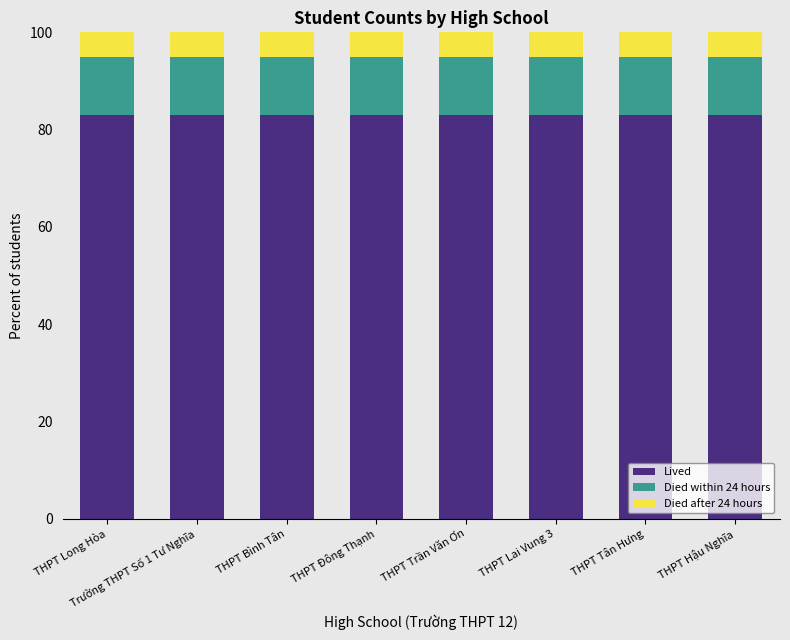

True or false: Lived has a value of 45 at THPT Tân Hưng.

False